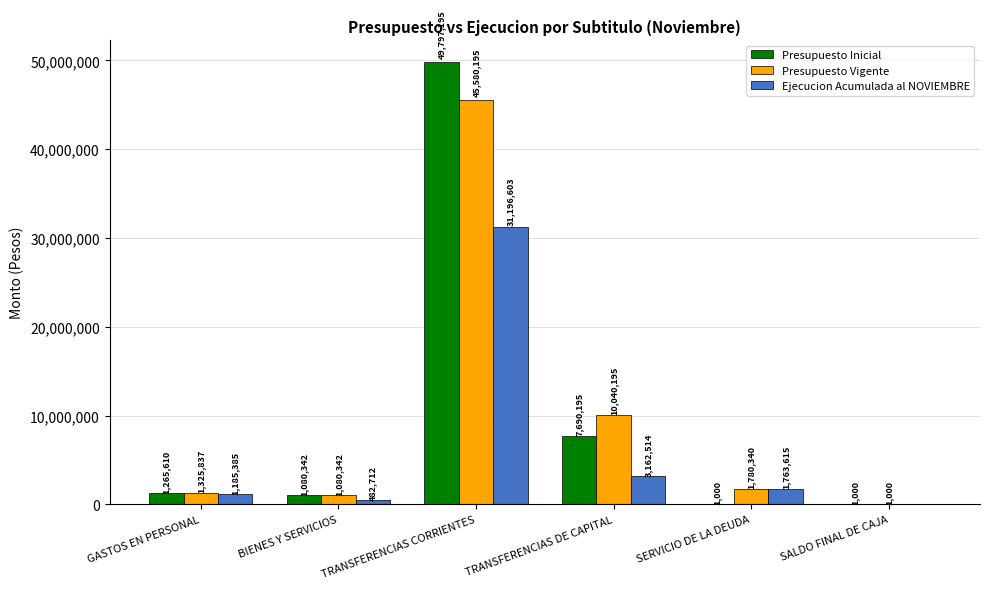

Which category has the highest value across all series?

TRANSFERENCIAS CORRIENTES